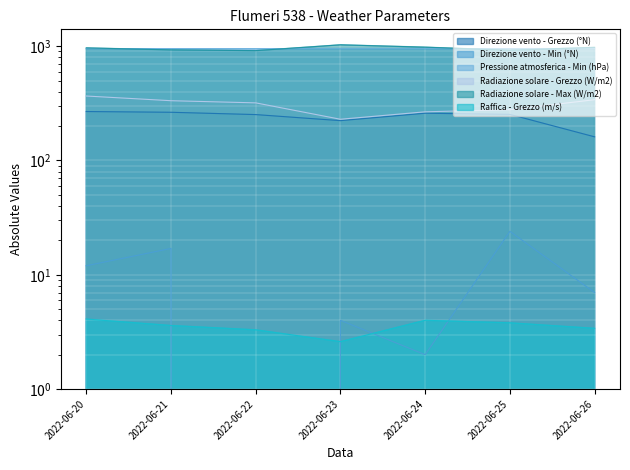

Which series has the largest total across all categories?

Radiazione solare - Max (W/m2)